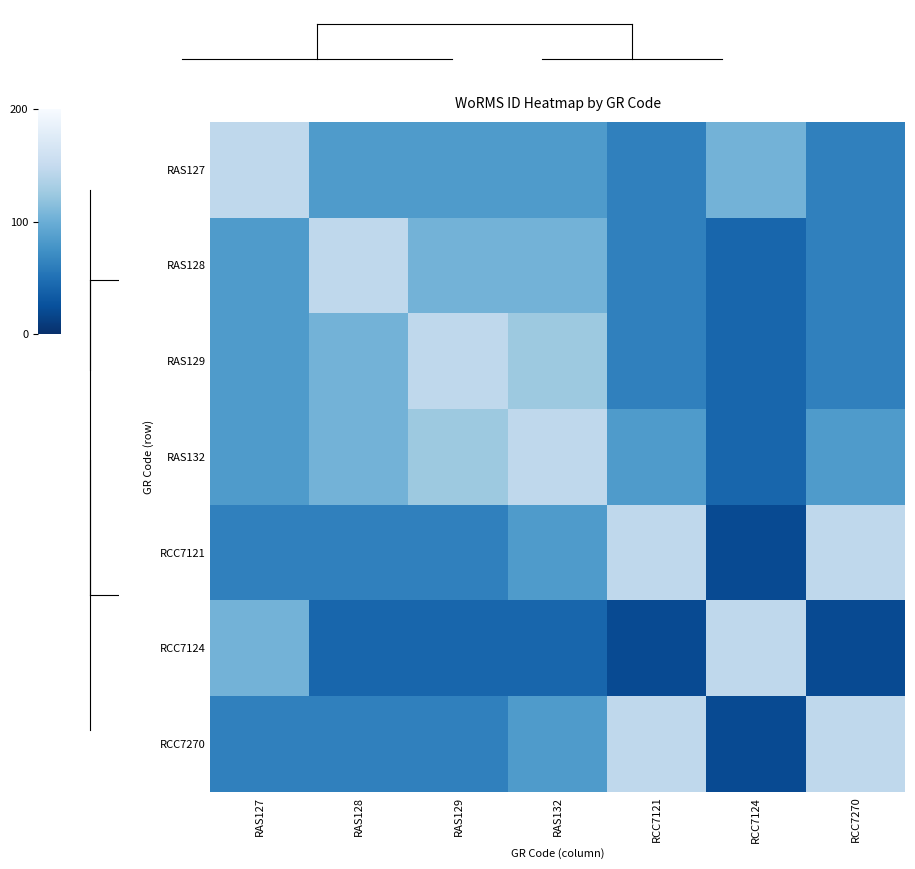

What is the total value across all series at RAS128?

603713.7